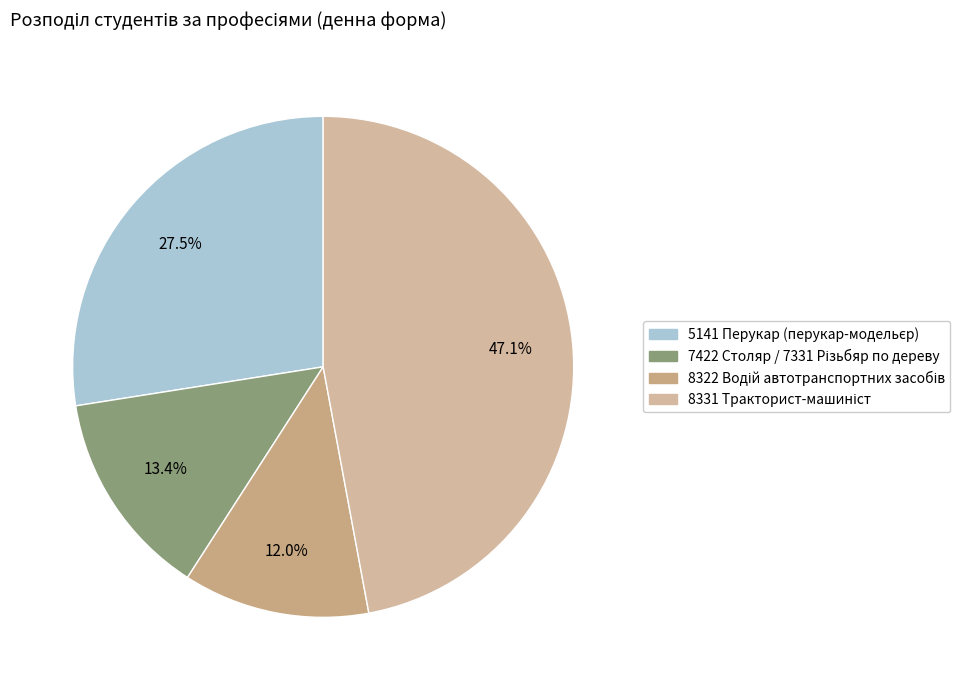

What is the smallest slice in the pie chart?

8322 Водій автотранспортних засобів